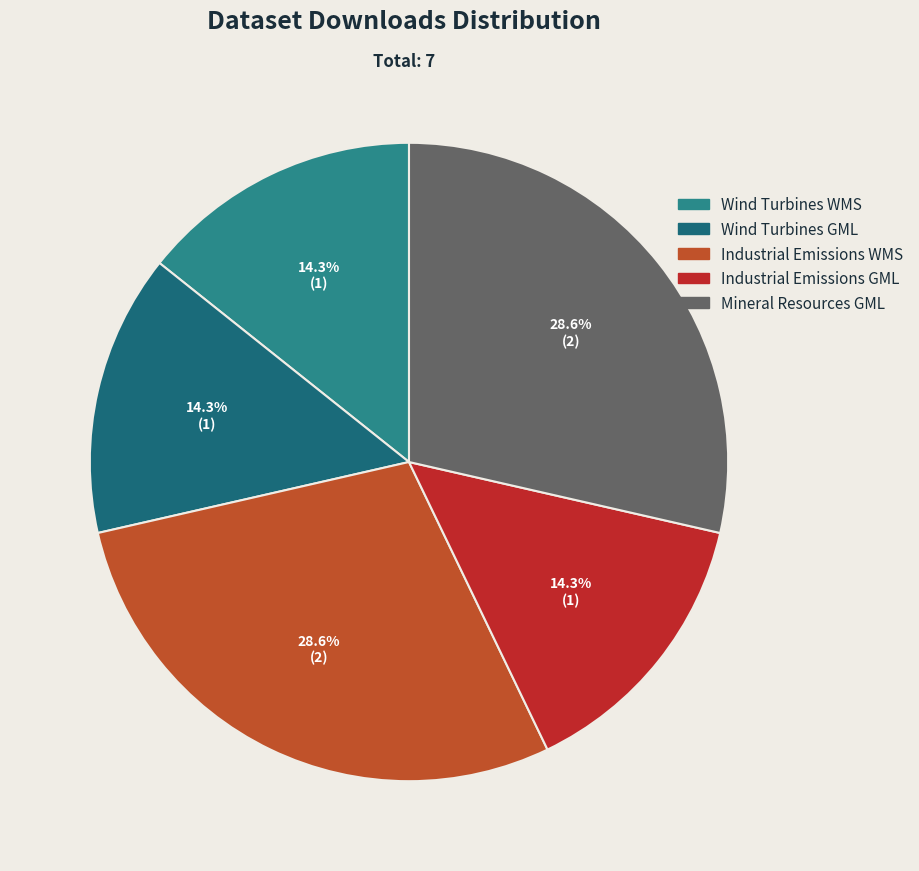

Do Mineral Resources GML and Industrial Emissions GML together represent more than half of the pie?

No